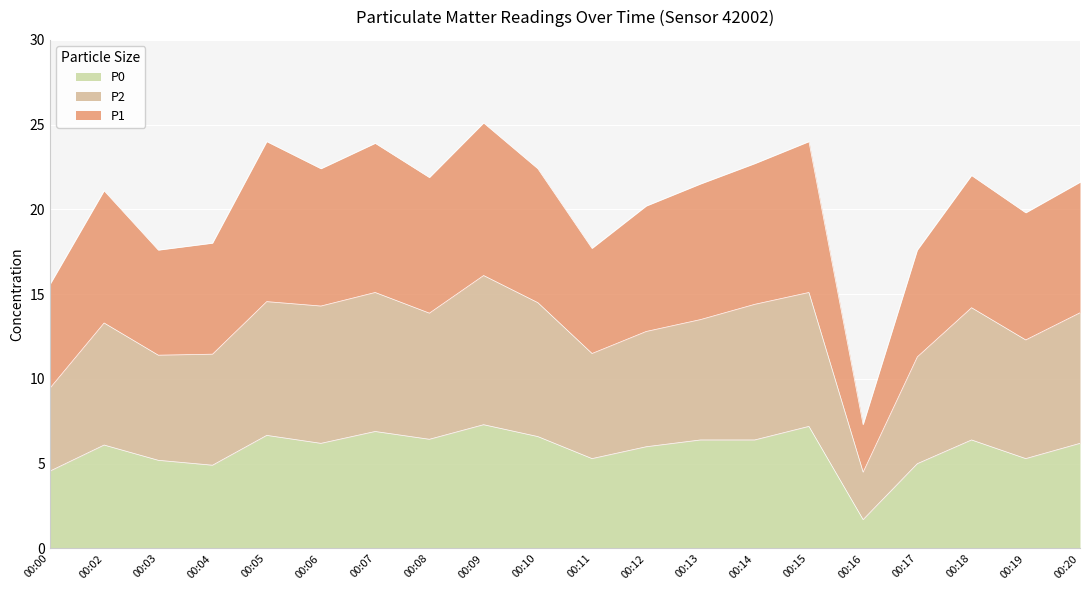

Reading right to left, extract all data points from this chart.

P1: 00:20=21.6	00:19=19.8	00:18=22.0	00:17=17.6	00:16=7.3	00:15=24.0	00:14=22.7	00:13=21.5	00:12=20.2	00:11=17.7	00:10=22.4	00:09=25.1	00:08=21.9	00:07=23.9	00:06=22.4	00:05=24.0	00:04=18.0	00:03=17.6	00:02=21.1	00:00=15.6
P2: 00:20=13.9	00:19=12.3	00:18=14.2	00:17=11.3	00:16=4.5	00:15=15.1	00:14=14.4	00:13=13.5	00:12=12.8	00:11=11.5	00:10=14.5	00:09=16.1	00:08=13.9	00:07=15.1	00:06=14.3	00:05=14.6	00:04=11.5	00:03=11.4	00:02=13.3	00:00=9.4
P0: 00:20=6.2	00:19=5.3	00:18=6.4	00:17=5.0	00:16=1.7	00:15=7.2	00:14=6.4	00:13=6.4	00:12=6.0	00:11=5.3	00:10=6.6	00:09=7.3	00:08=6.4	00:07=6.9	00:06=6.2	00:05=6.7	00:04=4.9	00:03=5.2	00:02=6.1	00:00=4.6